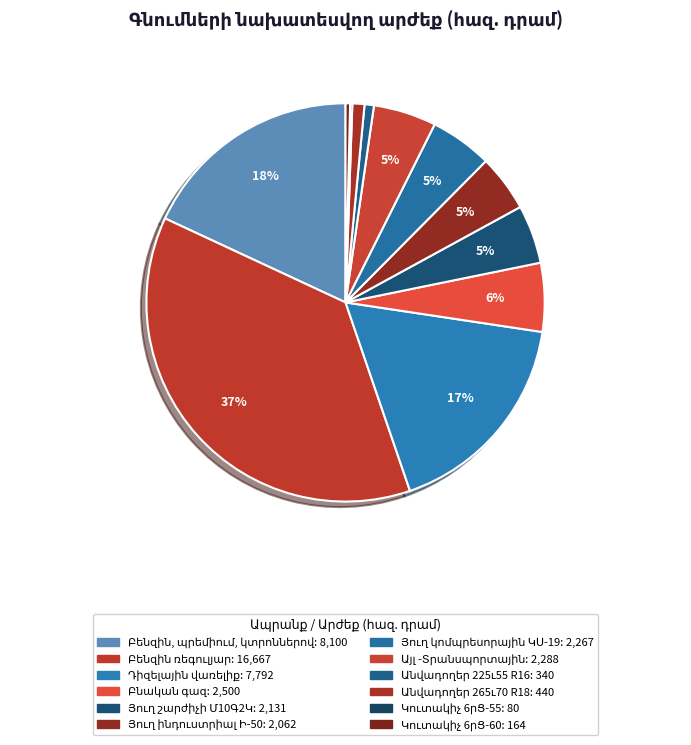

What is the total percentage of Կուտակիչ 6րՑ-60 and Անվադողեր 265ւ70 R18?

1.3%